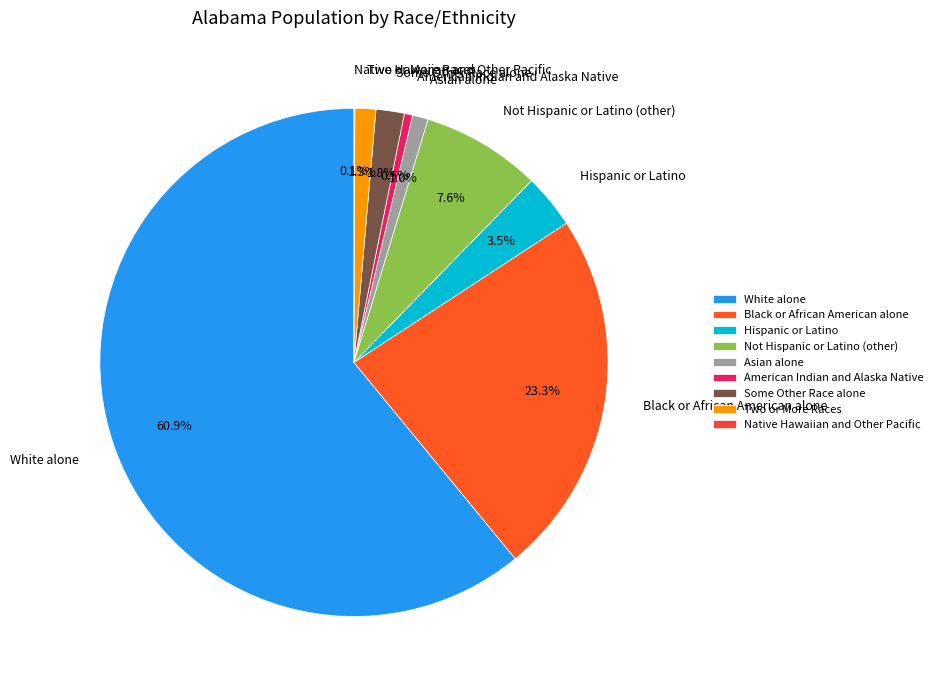

Which has a higher value, American Indian and Alaska Native or Not Hispanic or Latino (other)?

Not Hispanic or Latino (other)